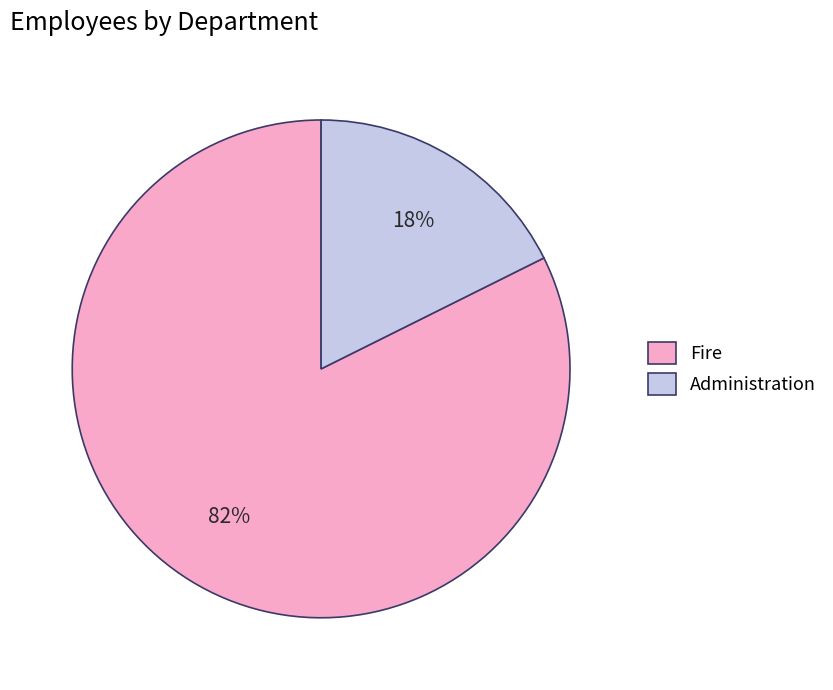

True or false: Fire accounts for 69% of the total.

False